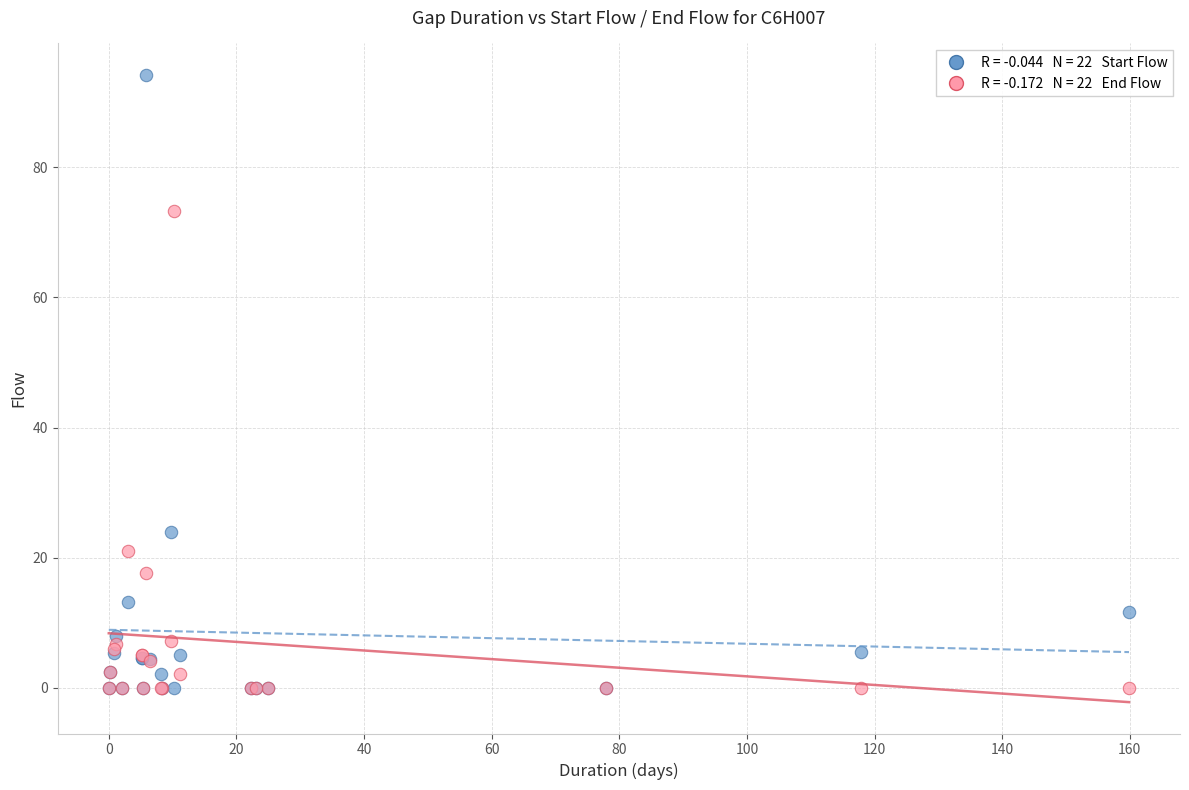

Across all series, what Y value is closest to 47?

24.0